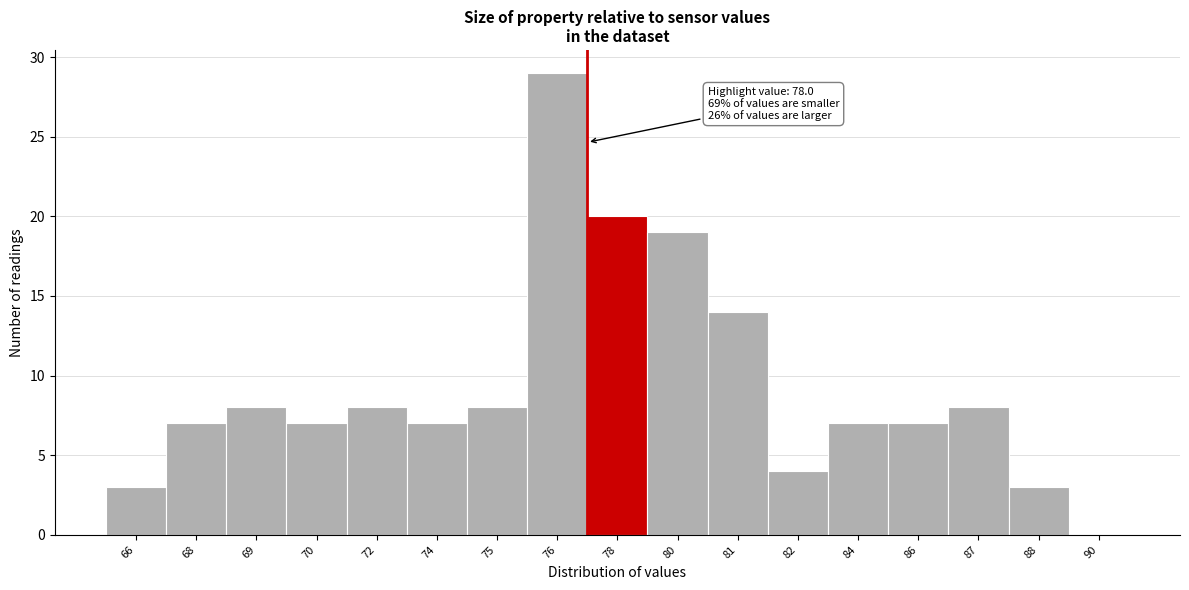

Reading left to right, list all the values displayed in this chart.

66=3	68=7	69=8	70=7	72=8	74=7	75=8	76=29	78=20	80=19	81=14	82=4	84=7	86=7	87=8	88=3	90=0